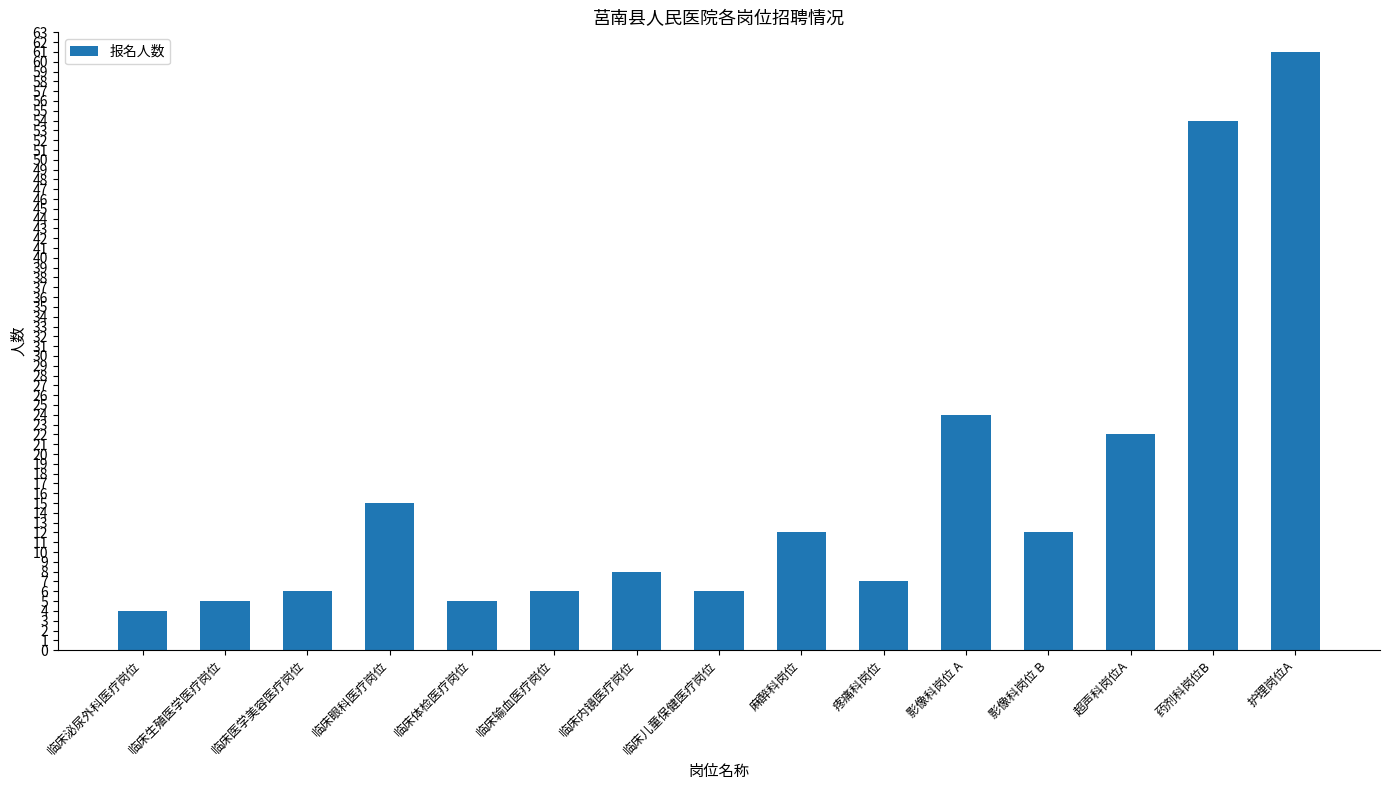

How many distinct data groups are displayed?

1